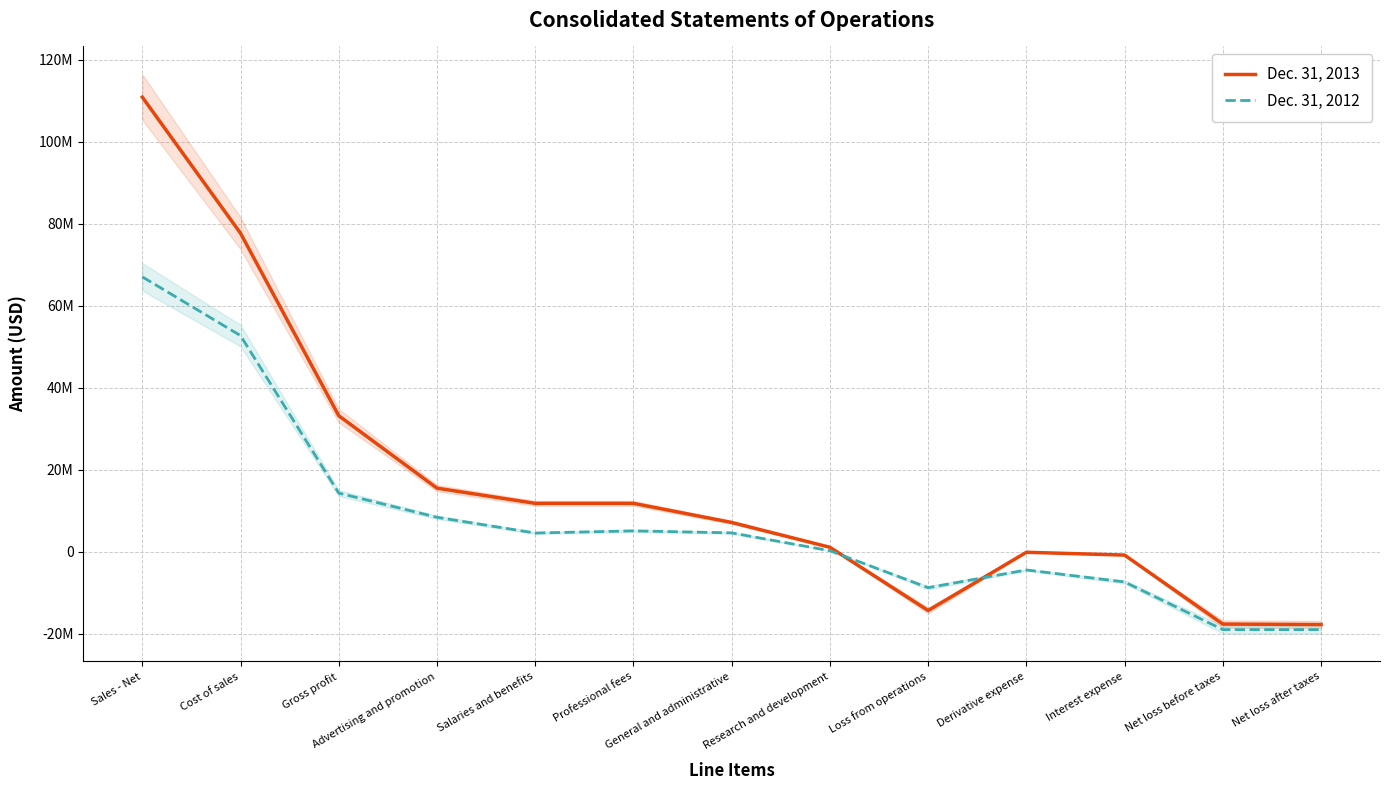

What position from the right is Professional fees?

8